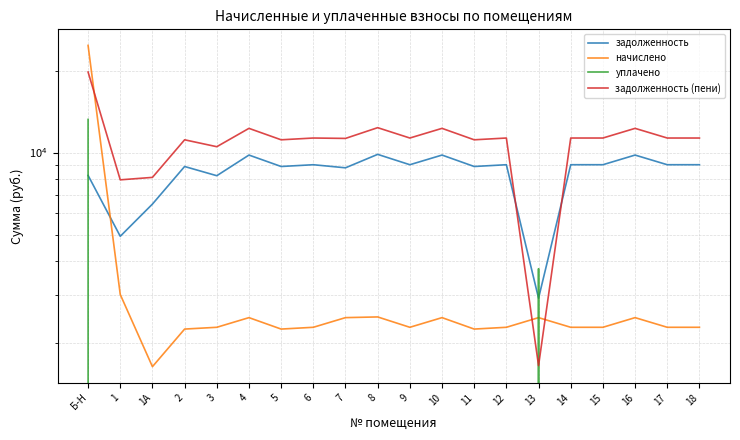

At which label does задолженность (пени) first exceed 11308?

Б-Н